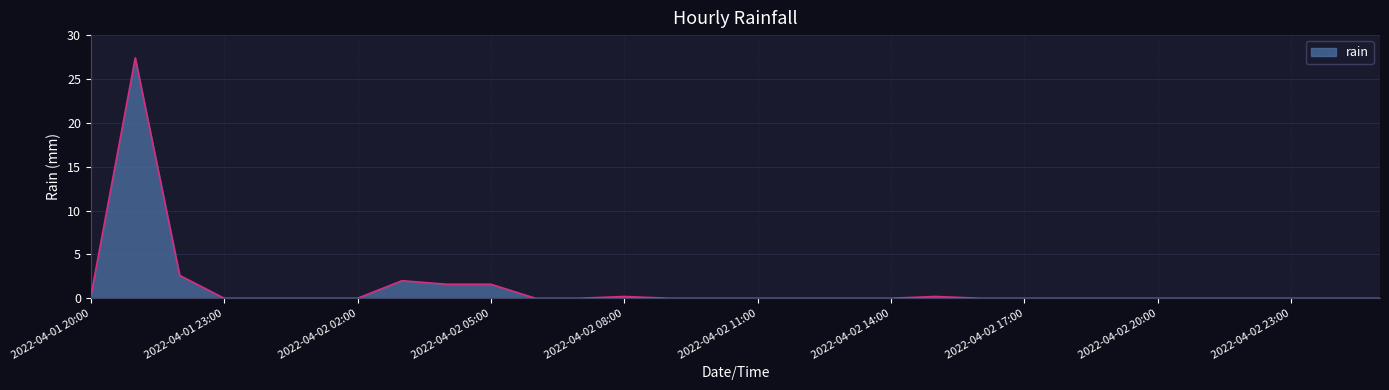

What is the difference between the maximum and minimum values?

27.4